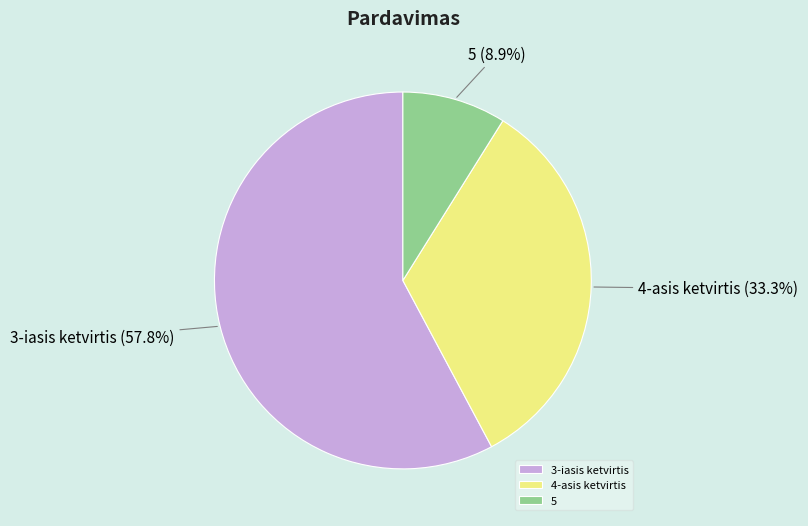

Which slice is the smallest?

5